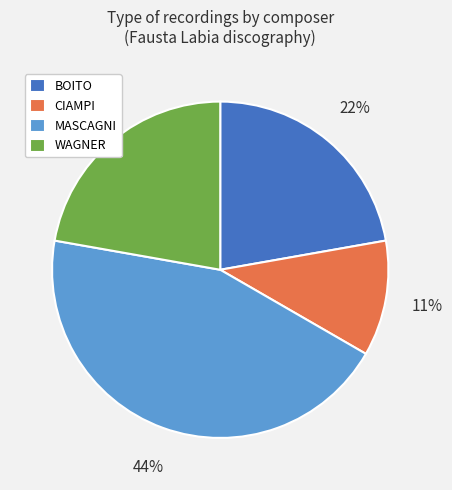

Do WAGNER and BOITO together represent more than half of the pie?

No